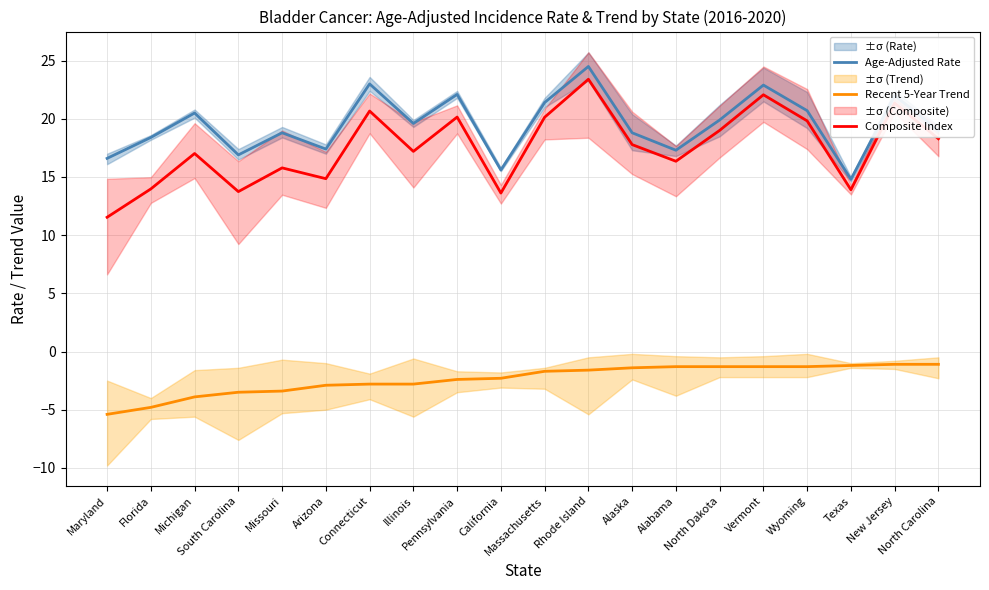

The Age-Adjusted Rate series shows 16.9 at South Carolina. True or false?

True